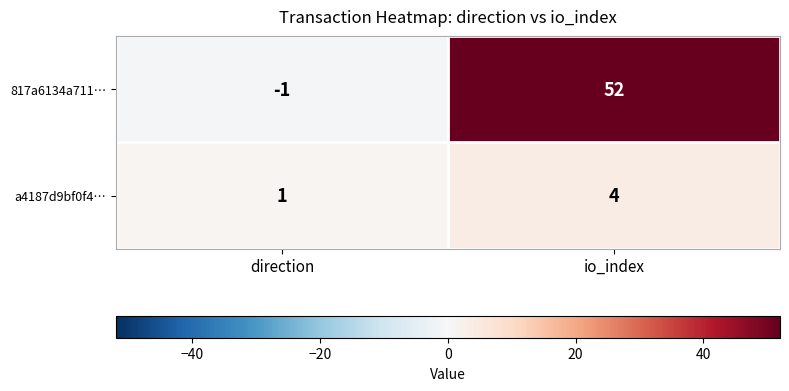

Which series changed the most between direction and io_index?

817a6134a711…